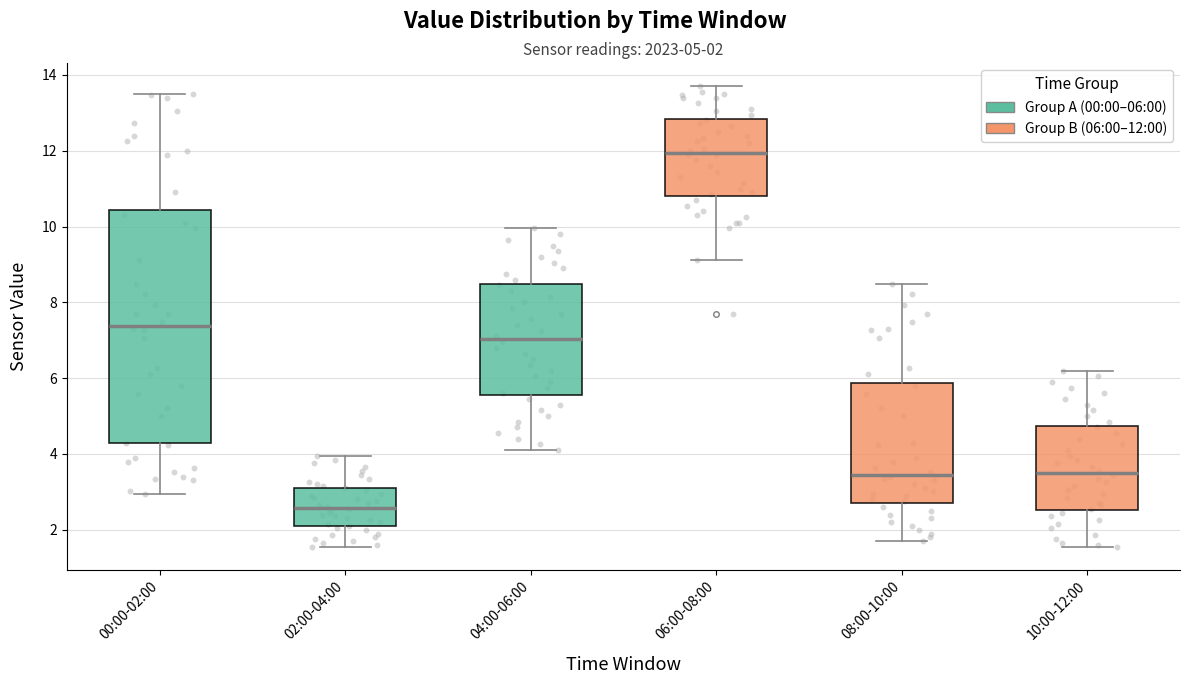

Which box is the tallest, from its lower edge to its upper edge?

00:00-02:00